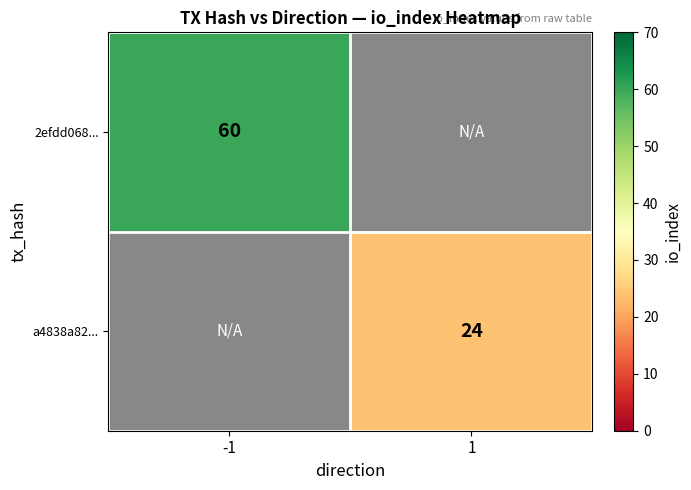

Count the number of categories in the chart.

2